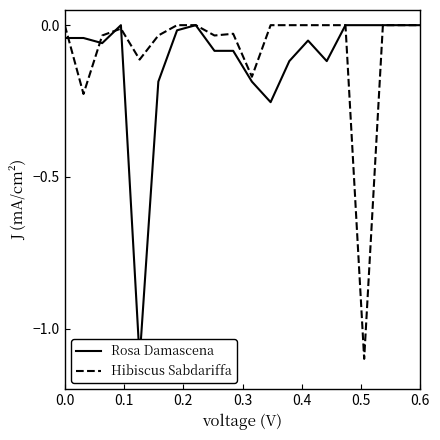

Which series ends up on top after the final intersection of Hibiscus Sabdariffa and Rosa Damascena?

Hibiscus Sabdariffa